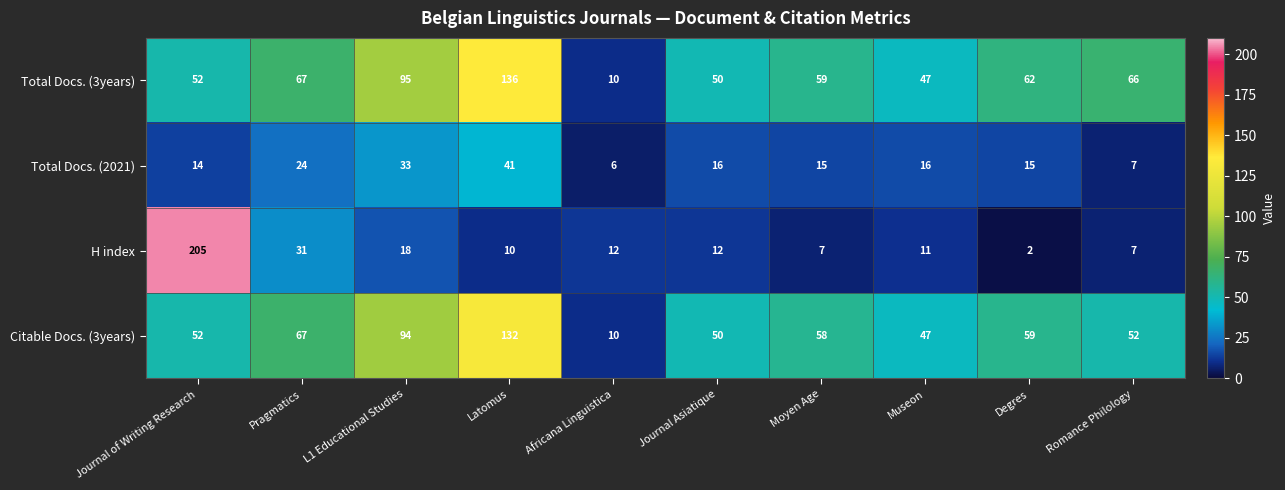

Which series changed the most between Africana Linguistica and Moyen Age?

Total Docs. (3years)